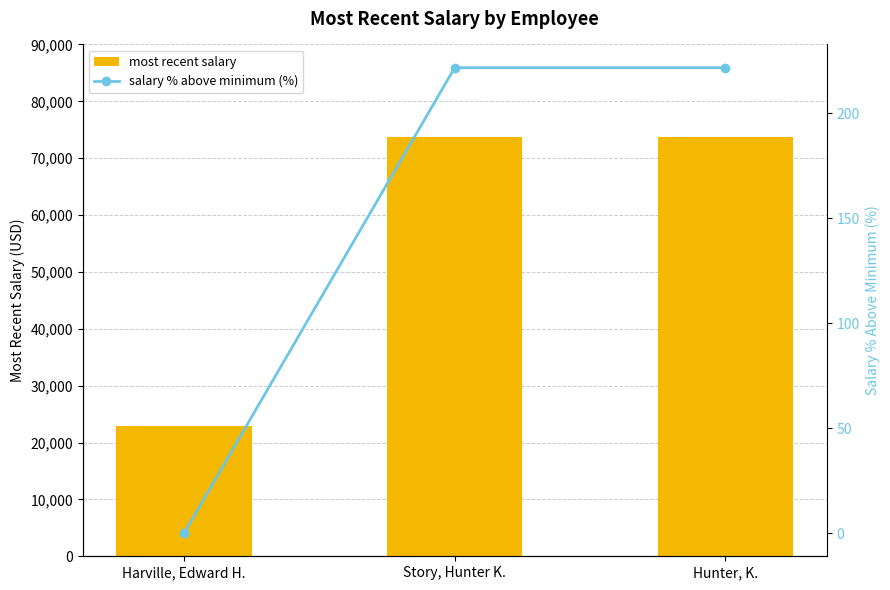

What is the average value of the most recent salary series?

56743.5